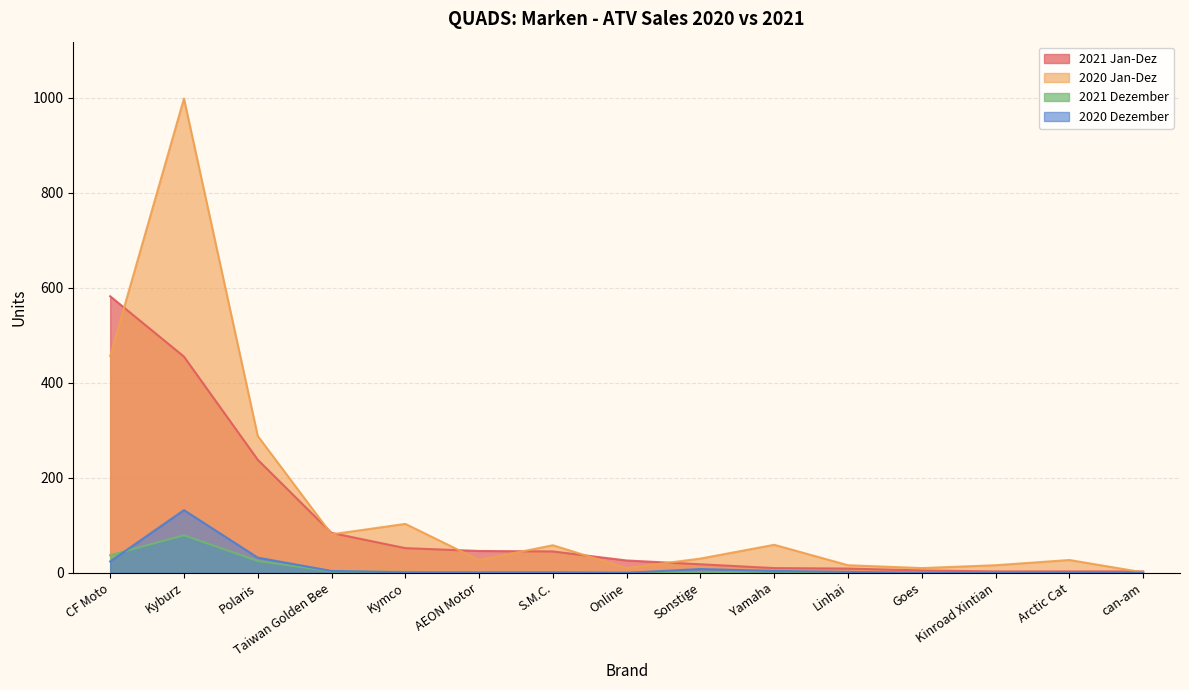

Which series has the largest range (max minus min)?

2020 Jan-Dez